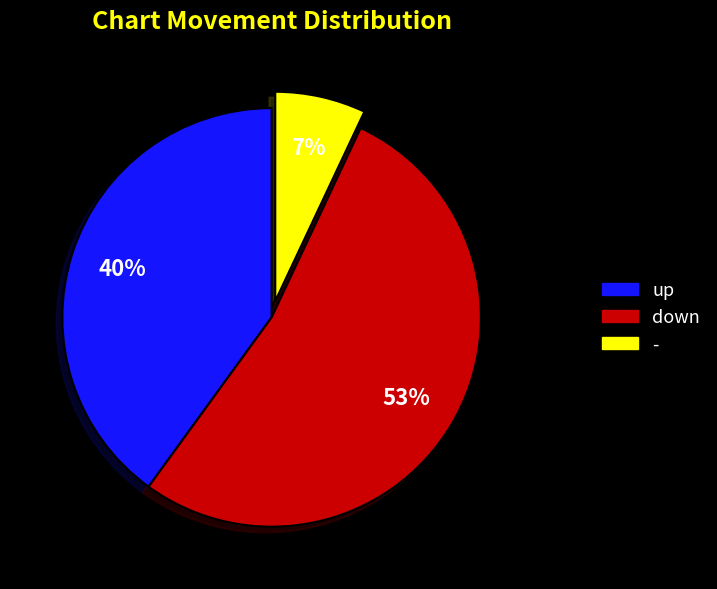

Is there any slice that represents more than half of the pie?

Yes